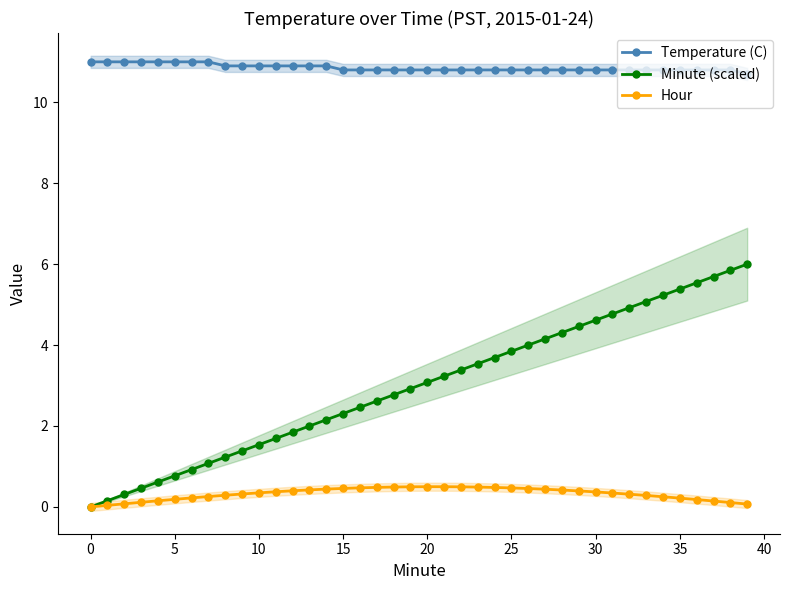

What is the approximate value of Minute (scaled) at 18?

2.8